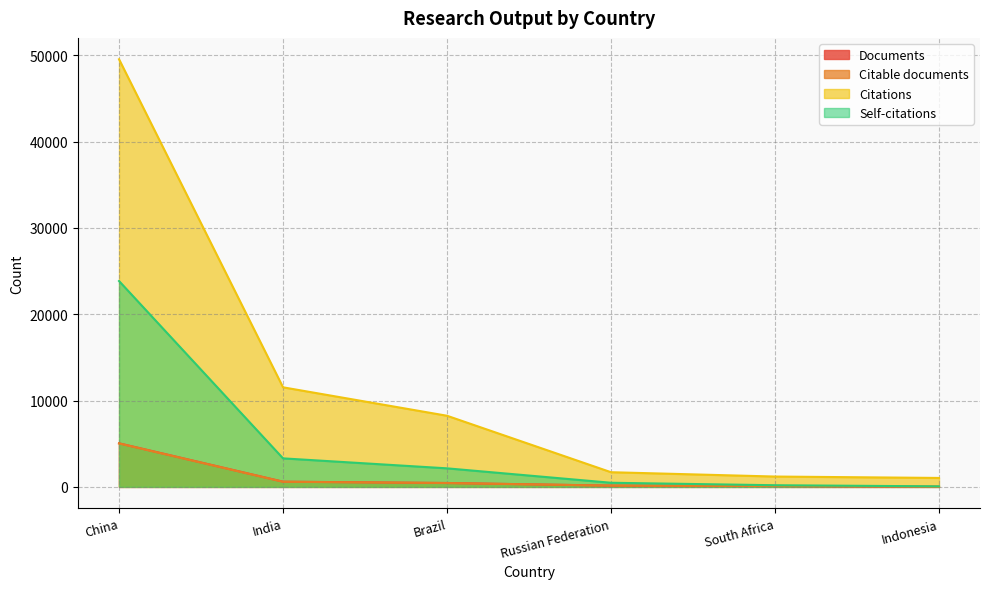

What is the label of the 1st point from the right?

Indonesia